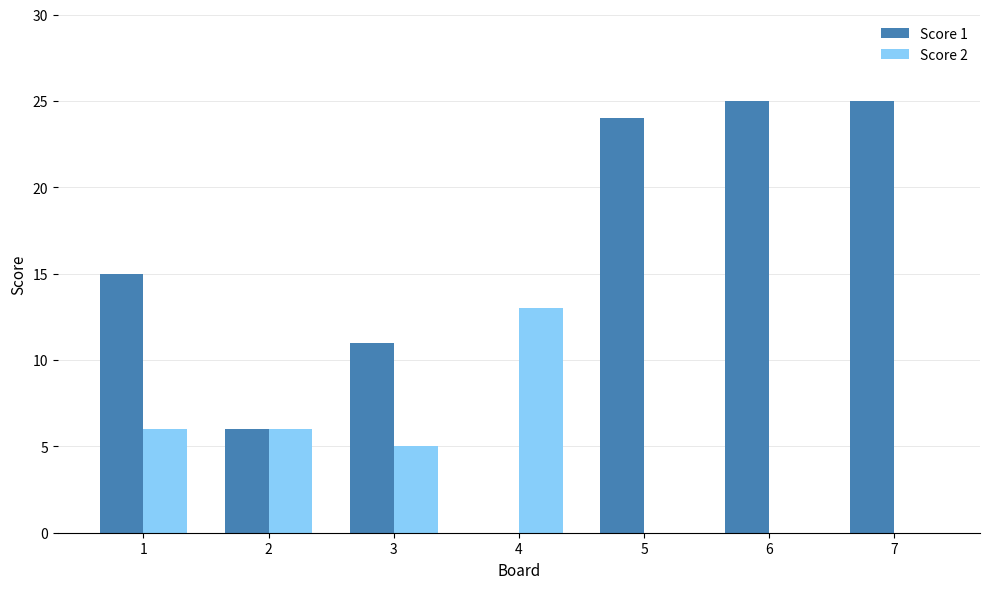

Reading left to right, transcribe all the data shown in this chart.

Score 1: 1=15	2=6	3=11	4=0	5=24	6=25	7=25
Score 2: 1=6	2=6	3=5	4=13	5=0	6=0	7=0